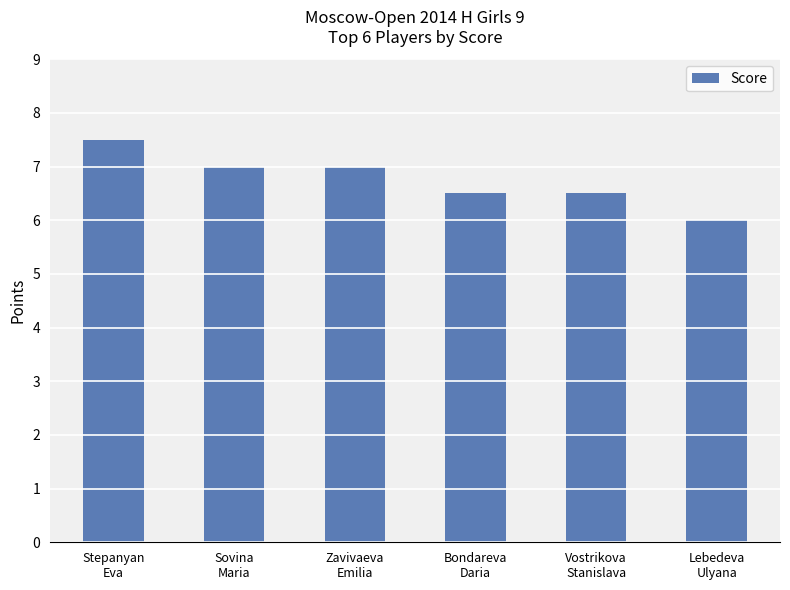

What position from the left is Stepanyan
Eva?

1